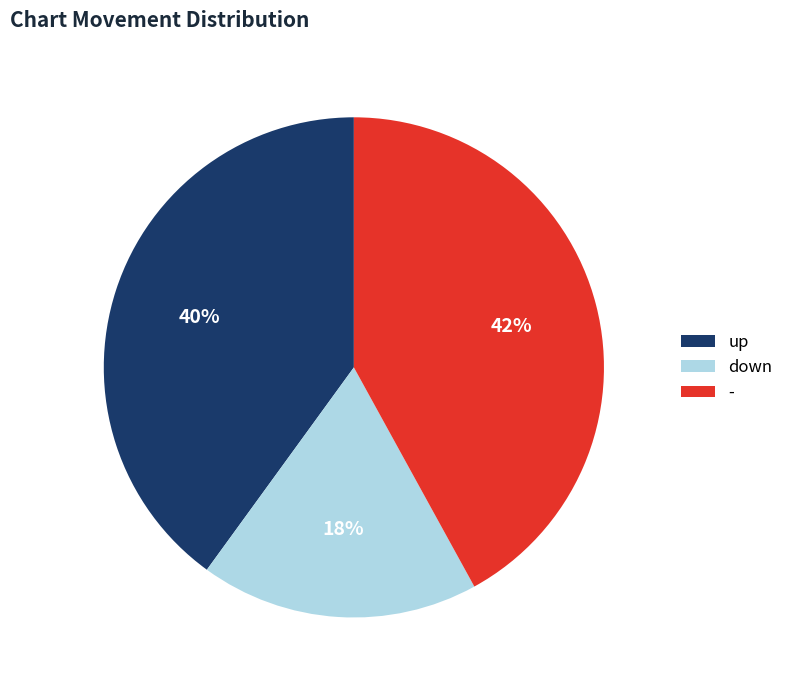

Do up and down together represent more than half of the pie?

Yes